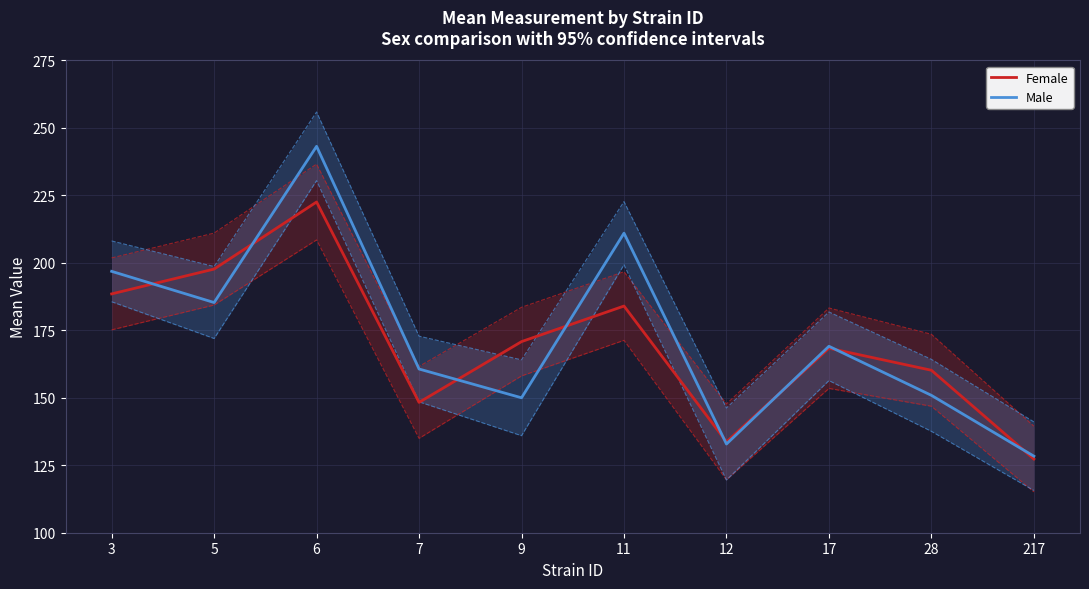

Reading left to right, what are all the values shown in this chart?

Female: 188.5	197.7	222.6	148.3	170.8	184.0	133.7	168.4	160.2	127.3
Male: 196.9	185.3	243.2	160.7	150.0	211.0	132.9	169.1	150.9	128.4